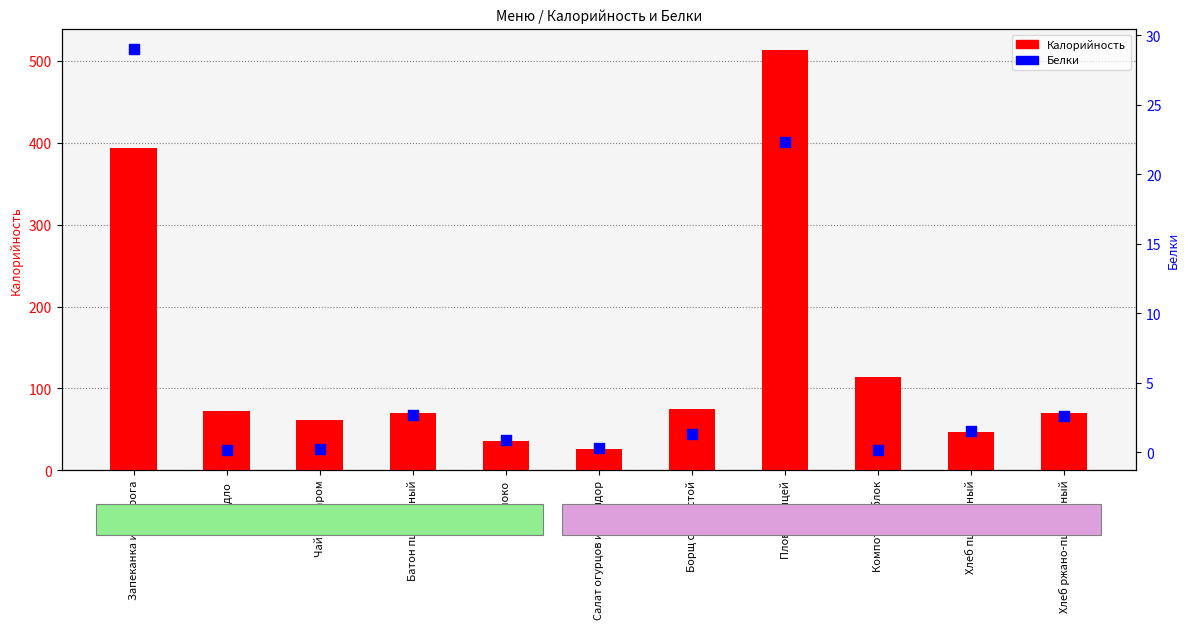

What are all the series names shown in the legend?

Калорийность, Белки